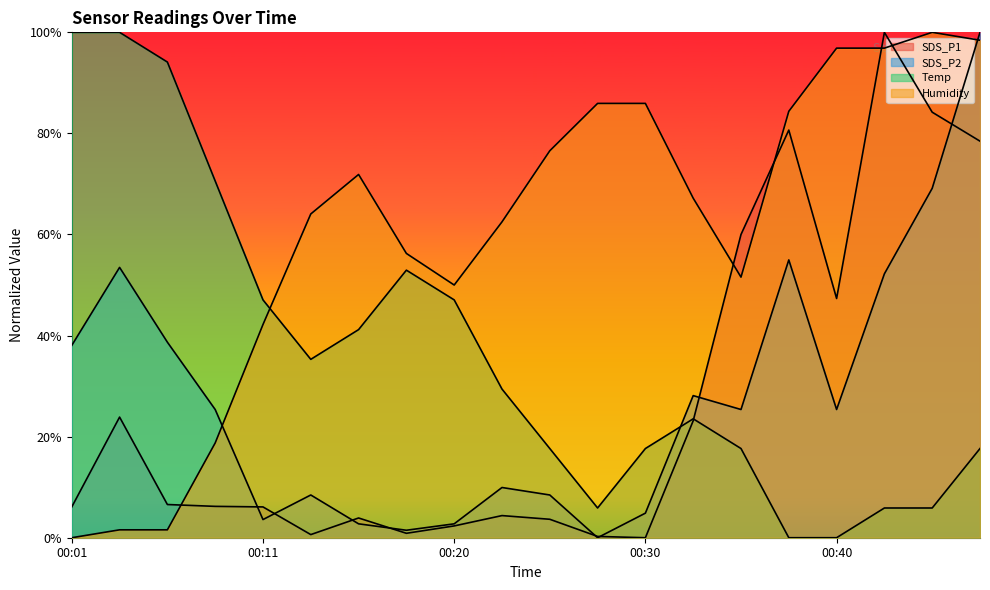

What is the difference between the maximum and minimum values in the Humidity series?

1.0